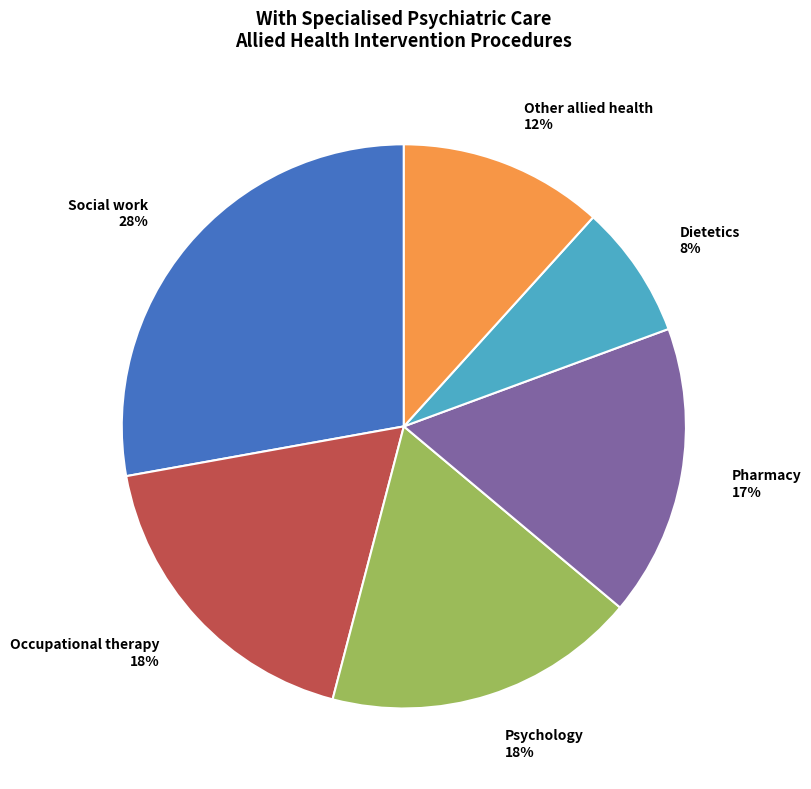

Does Dietetics account for over 50% of the chart?

No